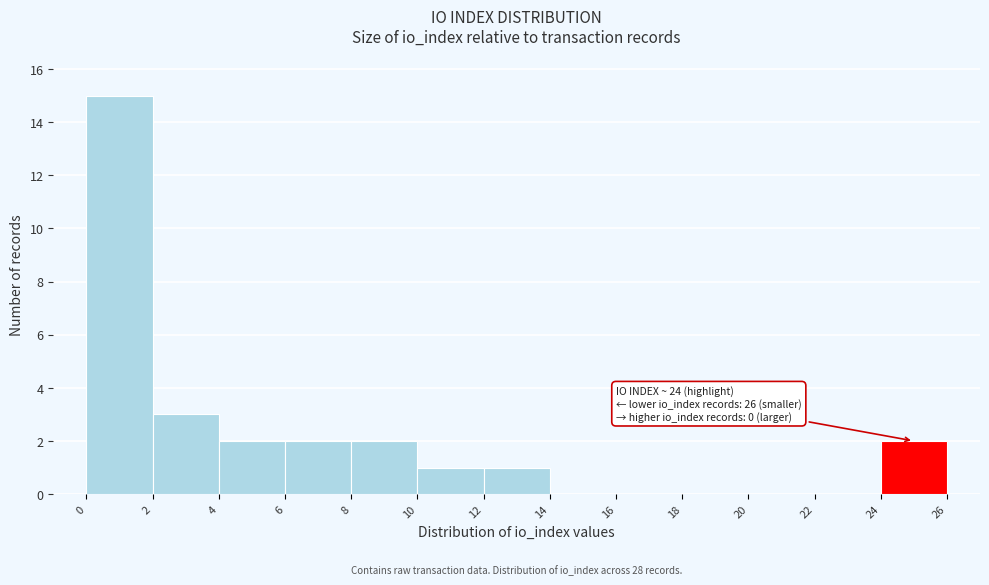

Over which range of the x-axis is the bar tallest?

0 to 2